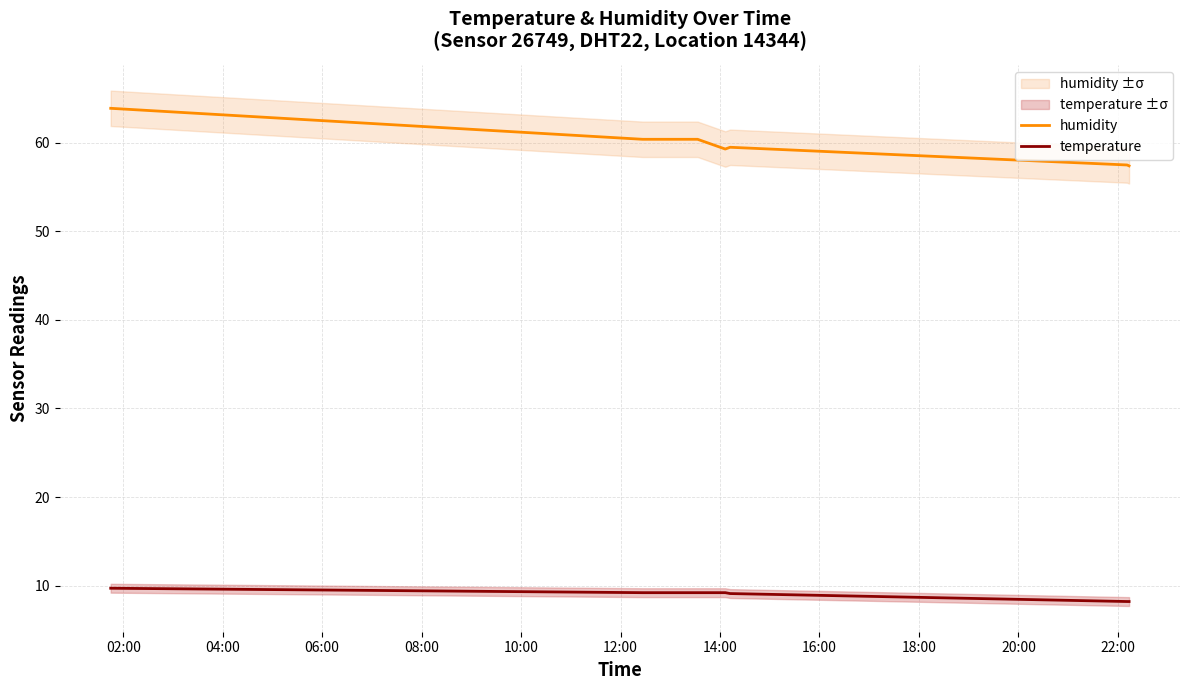

True or false: humidity and temperature intersect in this chart.

False